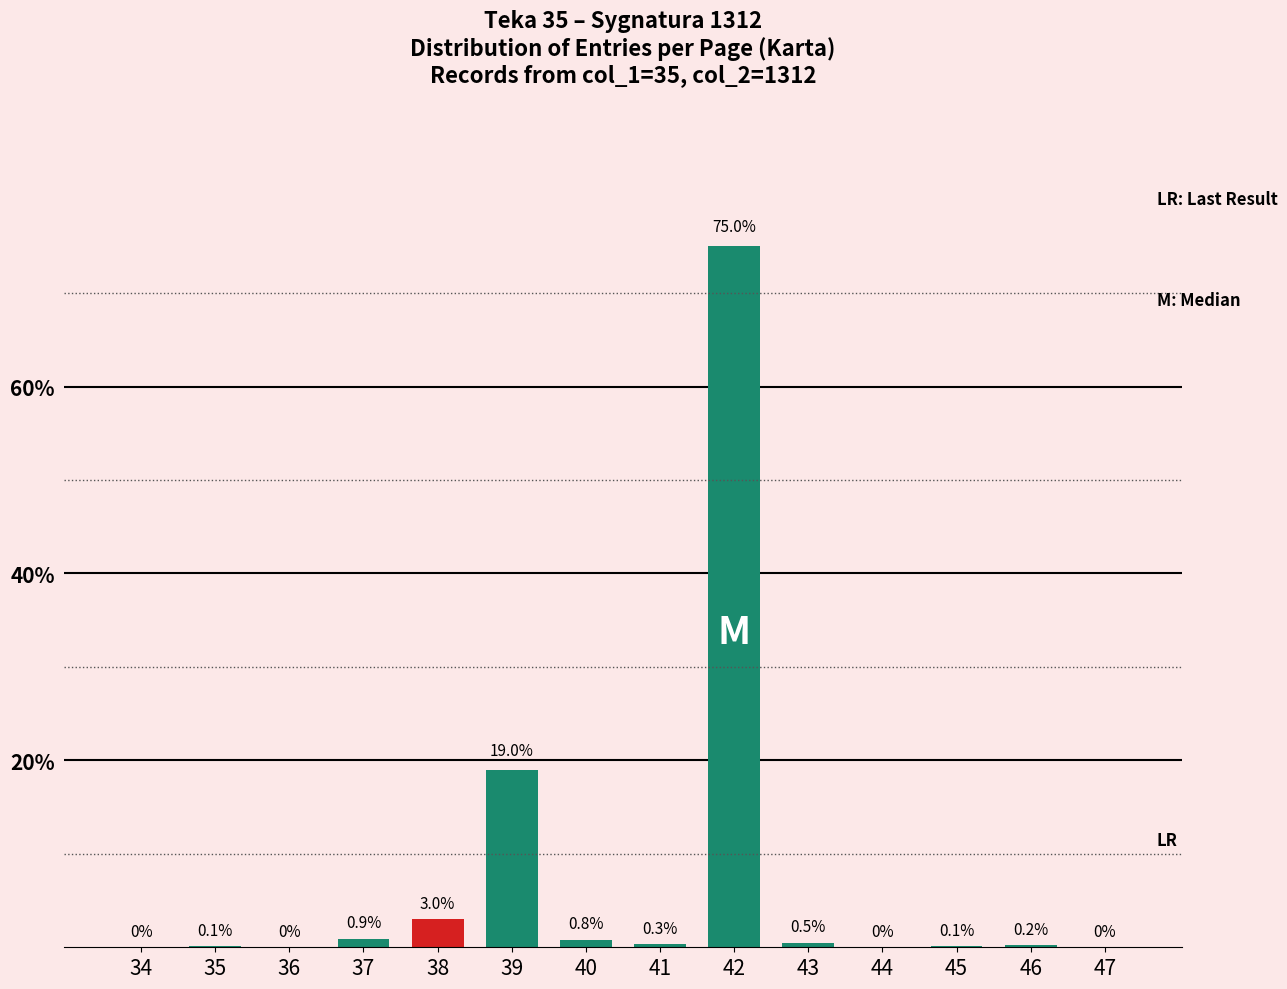

How many values in the Last Result (col_2=1311) series exceed 0?

1